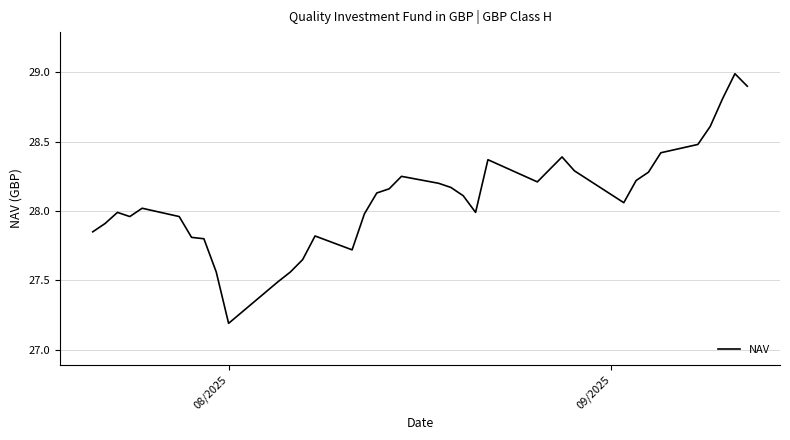

What is the maximum value shown in the chart?

29.0